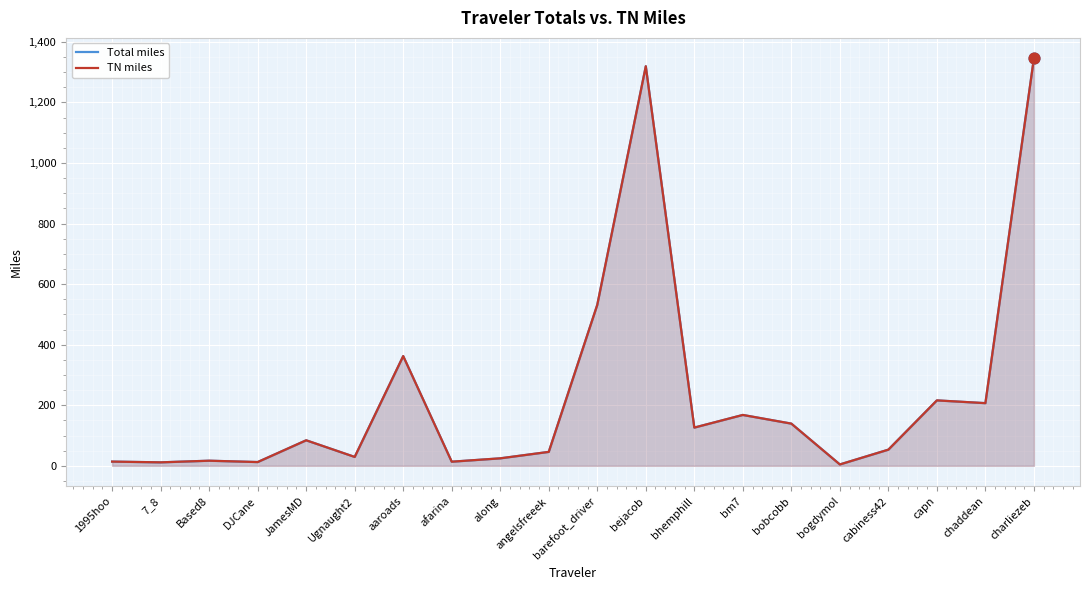

At how many categories does at least one series exceed 580?

2